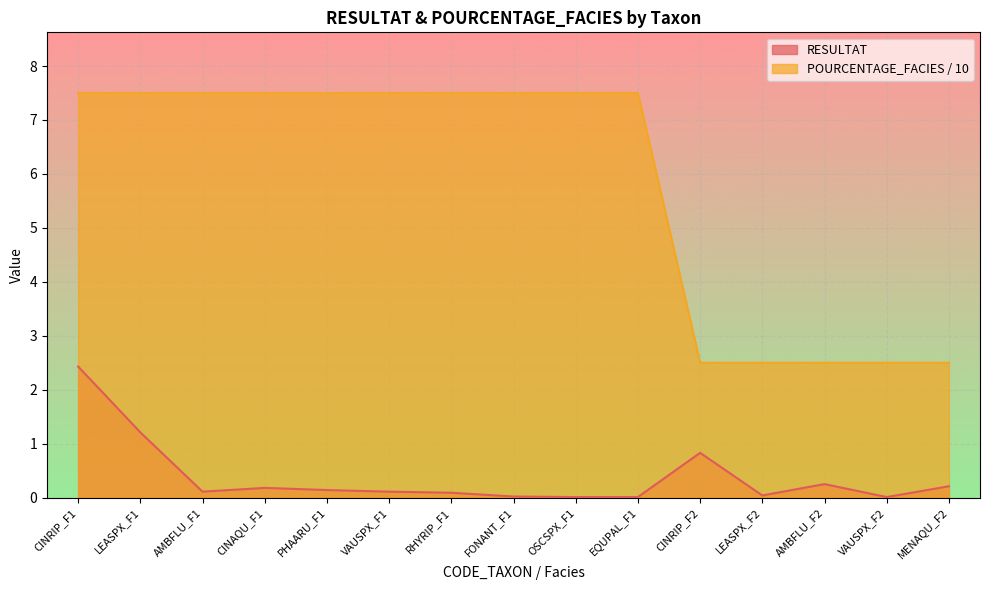

Is the value of RESULTAT at LEASPX_F1 greater than the value of POURCENTAGE_FACIES at LEASPX_F2?

No